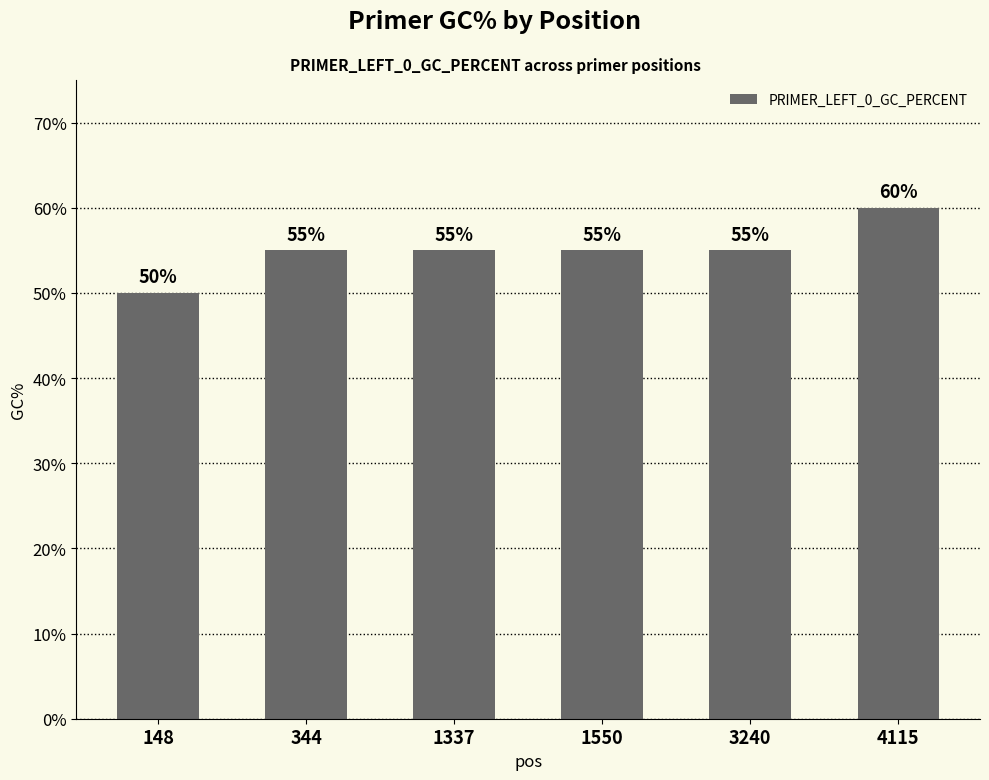

What is the maximum value shown in the chart?

60